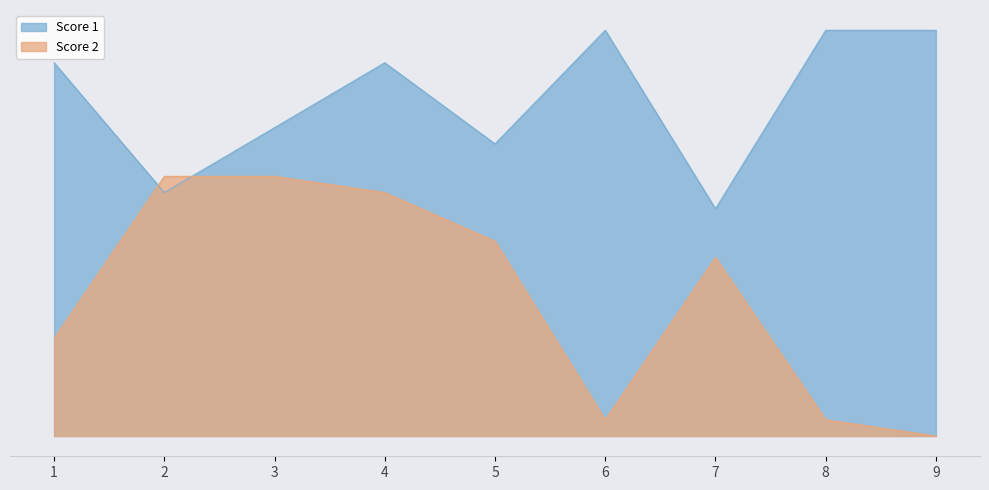

Where is the first local minimum for Score 1?

2